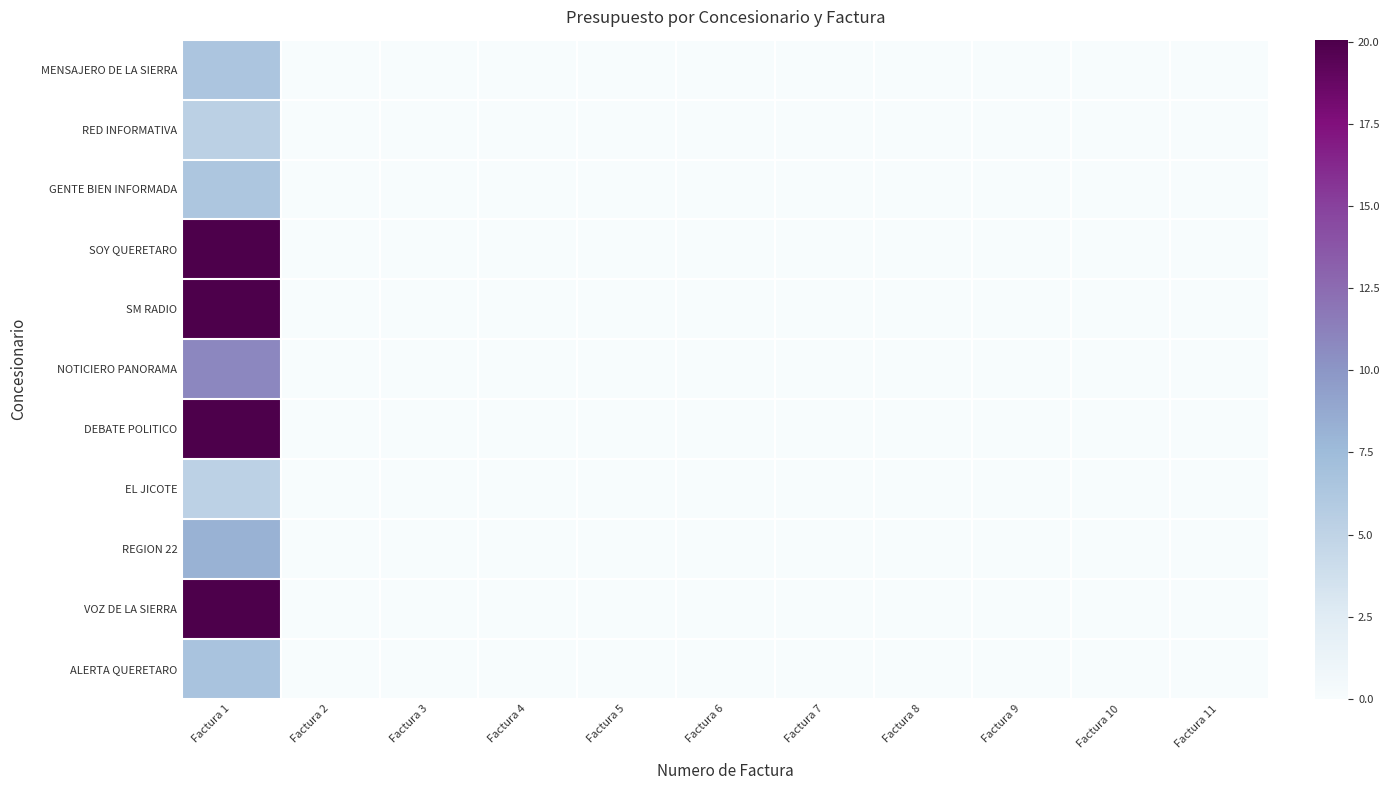

Reading left to right, extract all data points from this chart.

MENSAJERO DE LA SIERRA: Factura 1=6.4	Factura 2=0.0	Factura 3=0.0	Factura 4=0.0	Factura 5=0.0	Factura 6=0.0	Factura 7=0.0	Factura 8=0.0	Factura 9=0.0	Factura 10=0.0	Factura 11=0.0
RED INFORMATIVA: Factura 1=5.3	Factura 2=0.0	Factura 3=0.0	Factura 4=0.0	Factura 5=0.0	Factura 6=0.0	Factura 7=0.0	Factura 8=0.0	Factura 9=0.0	Factura 10=0.0	Factura 11=0.0
GENTE BIEN INFORMADA: Factura 1=6.4	Factura 2=0.0	Factura 3=0.0	Factura 4=0.0	Factura 5=0.0	Factura 6=0.0	Factura 7=0.0	Factura 8=0.0	Factura 9=0.0	Factura 10=0.0	Factura 11=0.0
SOY QUERETARO: Factura 1=20.1	Factura 2=0.0	Factura 3=0.0	Factura 4=0.0	Factura 5=0.0	Factura 6=0.0	Factura 7=0.0	Factura 8=0.0	Factura 9=0.0	Factura 10=0.0	Factura 11=0.0
SM RADIO: Factura 1=20.0	Factura 2=0.0	Factura 3=0.0	Factura 4=0.0	Factura 5=0.0	Factura 6=0.0	Factura 7=0.0	Factura 8=0.0	Factura 9=0.0	Factura 10=0.0	Factura 11=0.0
NOTICIERO PANORAMA: Factura 1=10.9	Factura 2=0.0	Factura 3=0.0	Factura 4=0.0	Factura 5=0.0	Factura 6=0.0	Factura 7=0.0	Factura 8=0.0	Factura 9=0.0	Factura 10=0.0	Factura 11=0.0
DEBATE POLITICO: Factura 1=20.1	Factura 2=0.0	Factura 3=0.0	Factura 4=0.0	Factura 5=0.0	Factura 6=0.0	Factura 7=0.0	Factura 8=0.0	Factura 9=0.0	Factura 10=0.0	Factura 11=0.0
EL JICOTE: Factura 1=5.2	Factura 2=0.0	Factura 3=0.0	Factura 4=0.0	Factura 5=0.0	Factura 6=0.0	Factura 7=0.0	Factura 8=0.0	Factura 9=0.0	Factura 10=0.0	Factura 11=0.0
REGION 22: Factura 1=8.2	Factura 2=0.0	Factura 3=0.0	Factura 4=0.0	Factura 5=0.0	Factura 6=0.0	Factura 7=0.0	Factura 8=0.0	Factura 9=0.0	Factura 10=0.0	Factura 11=0.0
VOZ DE LA SIERRA: Factura 1=20.0	Factura 2=0.0	Factura 3=0.0	Factura 4=0.0	Factura 5=0.0	Factura 6=0.0	Factura 7=0.0	Factura 8=0.0	Factura 9=0.0	Factura 10=0.0	Factura 11=0.0
ALERTA QUERETARO: Factura 1=6.7	Factura 2=0.0	Factura 3=0.0	Factura 4=0.0	Factura 5=0.0	Factura 6=0.0	Factura 7=0.0	Factura 8=0.0	Factura 9=0.0	Factura 10=0.0	Factura 11=0.0